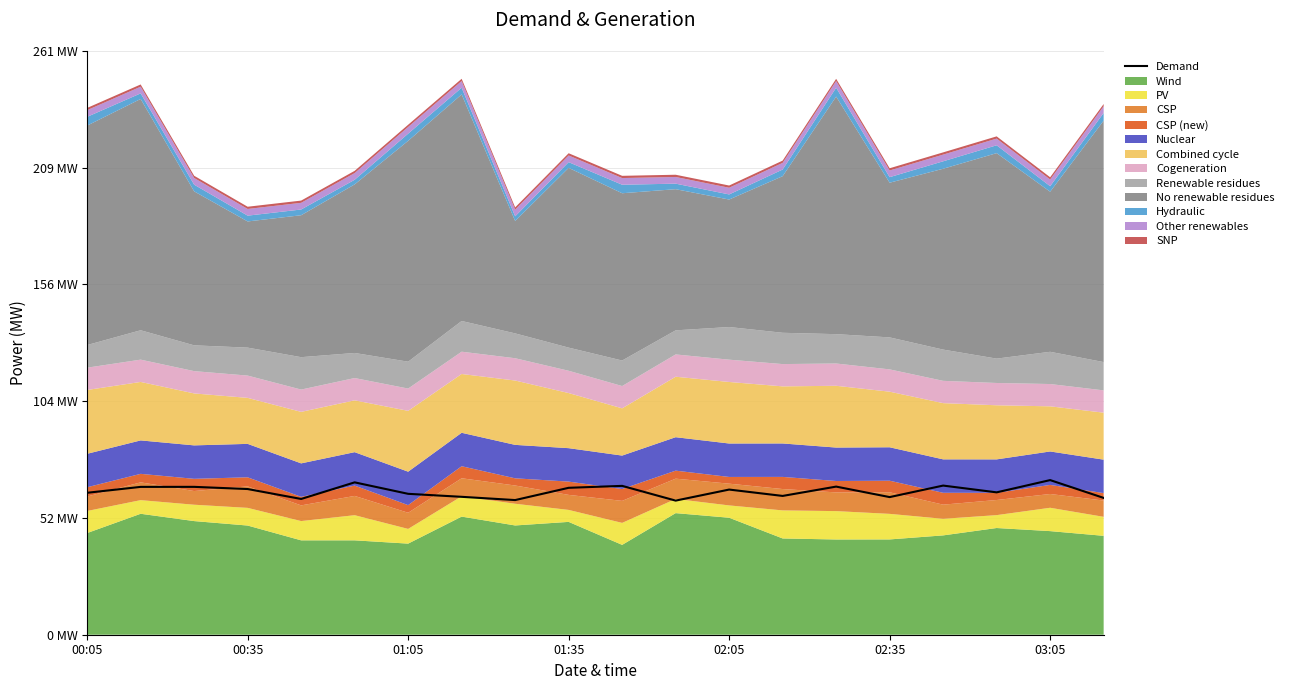

The chart shows a value of 65.3 at 00:35. True or false?

True